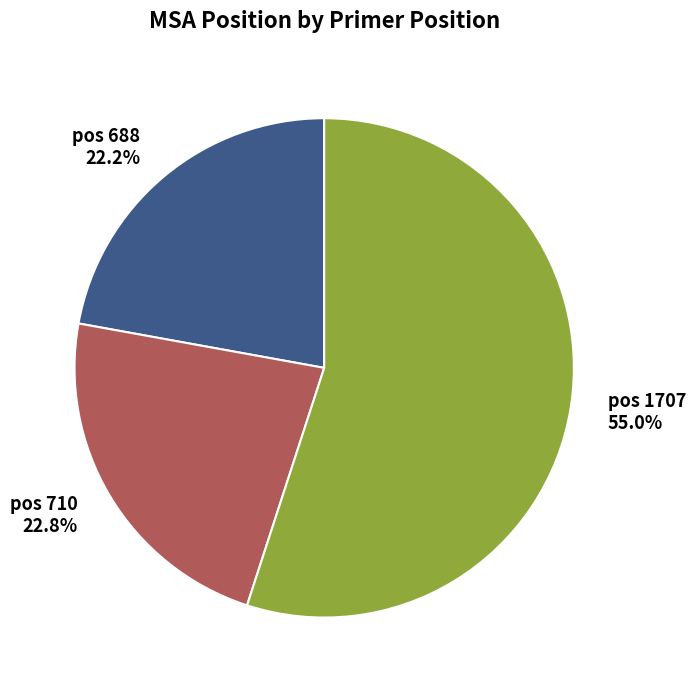

What is the largest slice in the pie chart?

pos 1707 55.0%